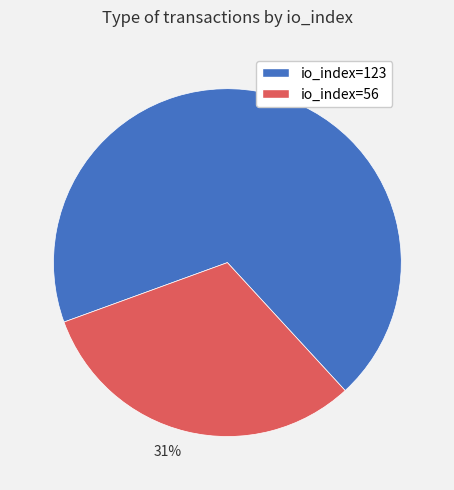

Count the number of slices in the pie.

2